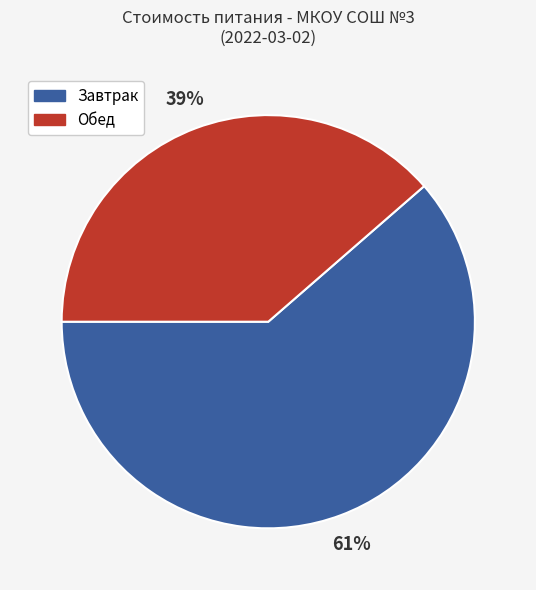

What is the smallest slice in the pie chart?

Обед